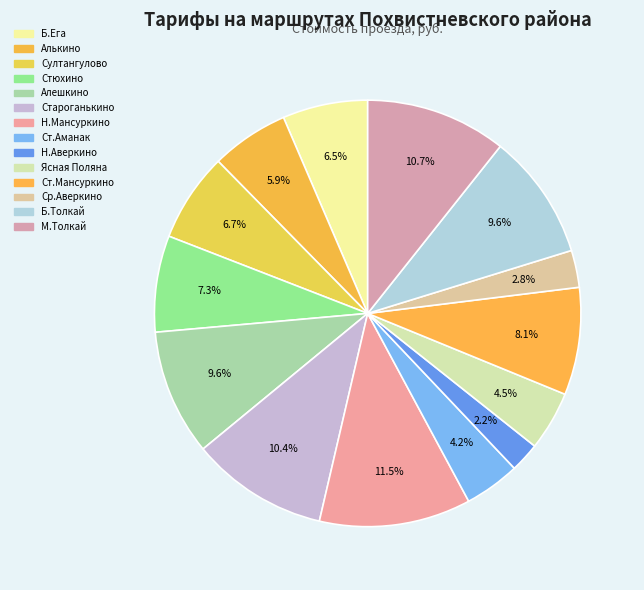

Is there a majority slice in this chart?

No